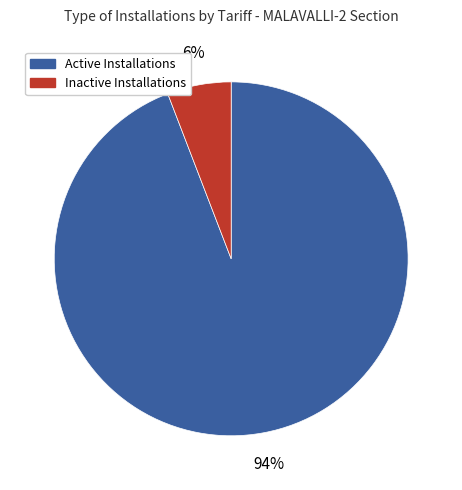

Does any single category account for the majority?

Yes